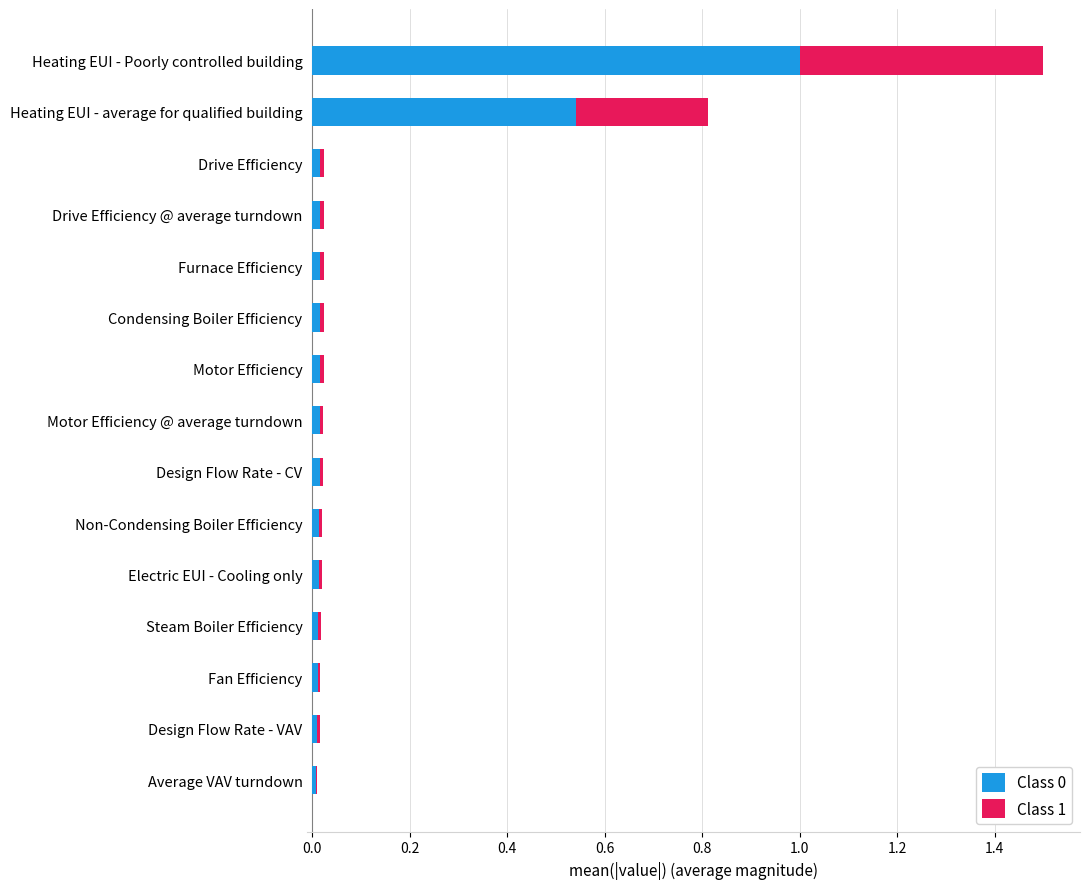

At which category is the sum across all series the highest?

Heating EUI - Poorly controlled building